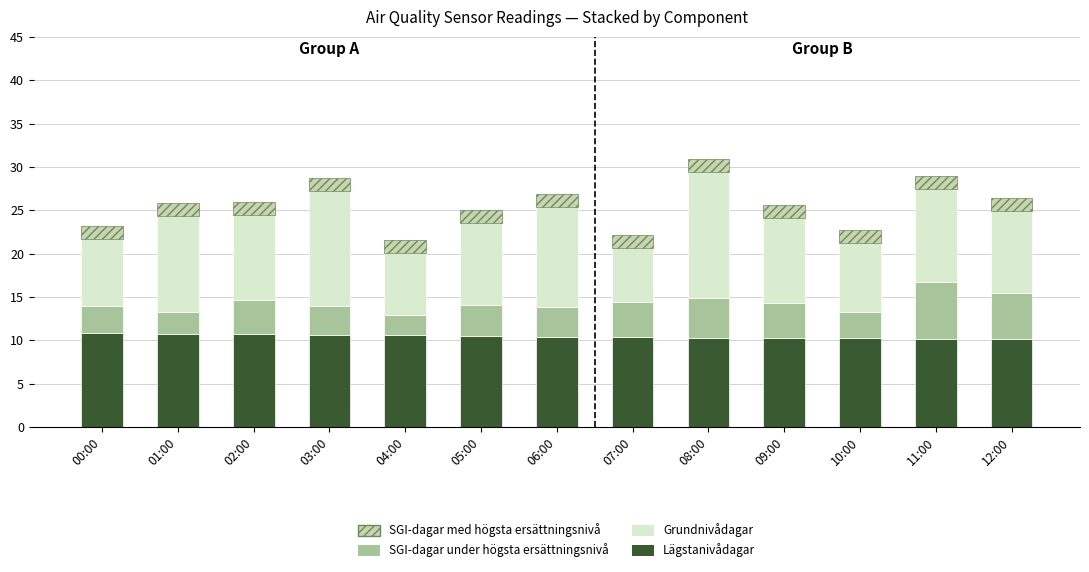

What is the lowest value of the Lägstanivådagar series?

10.2